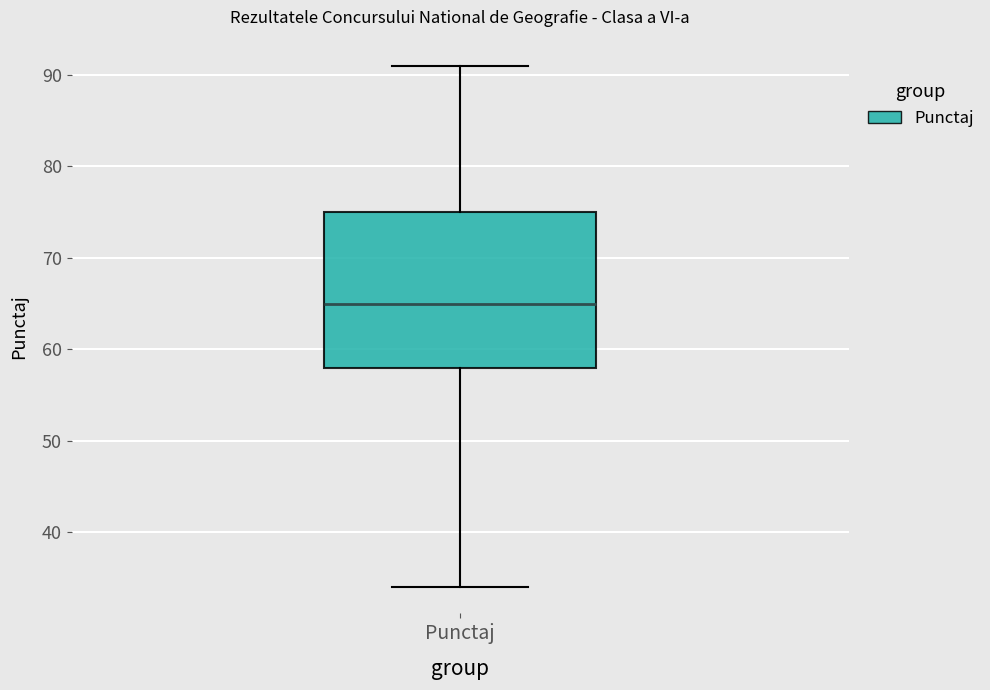

Transcribe this box plot: give where the median line is, the range the box spans, and where the two whiskers end, as read against the y-axis. The values are not printed on the chart, so give them approximately, as read against the axis.

median 65, box 58 to 75, whiskers 34 to 91